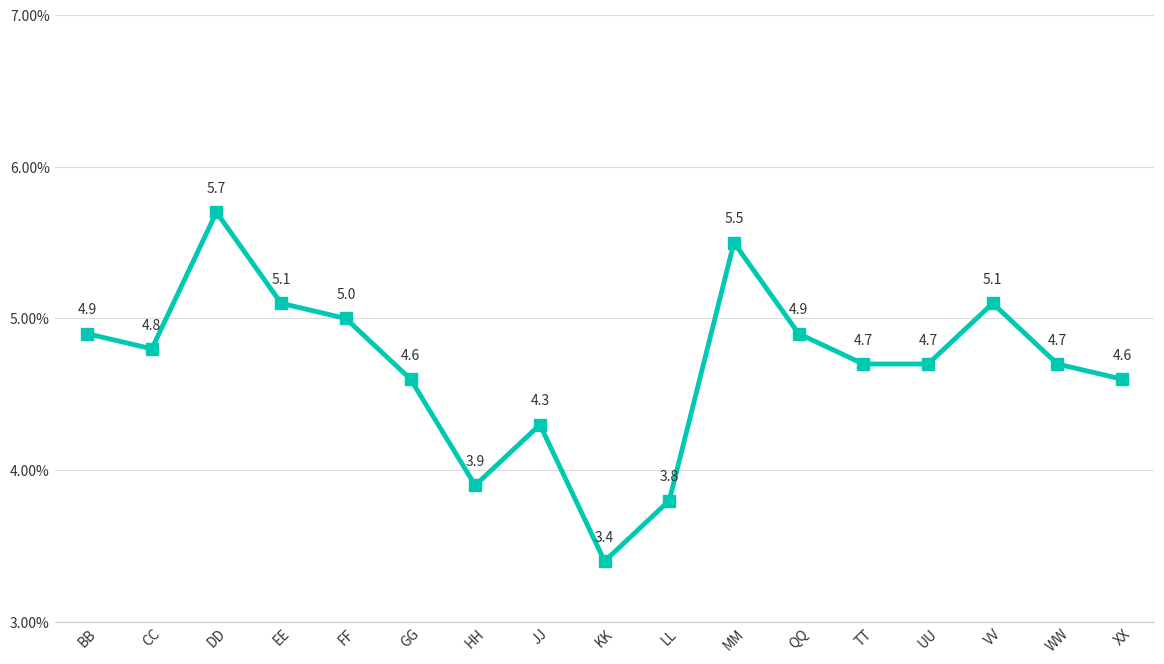

True or false: the data has more than 0 interior local peaks.

True